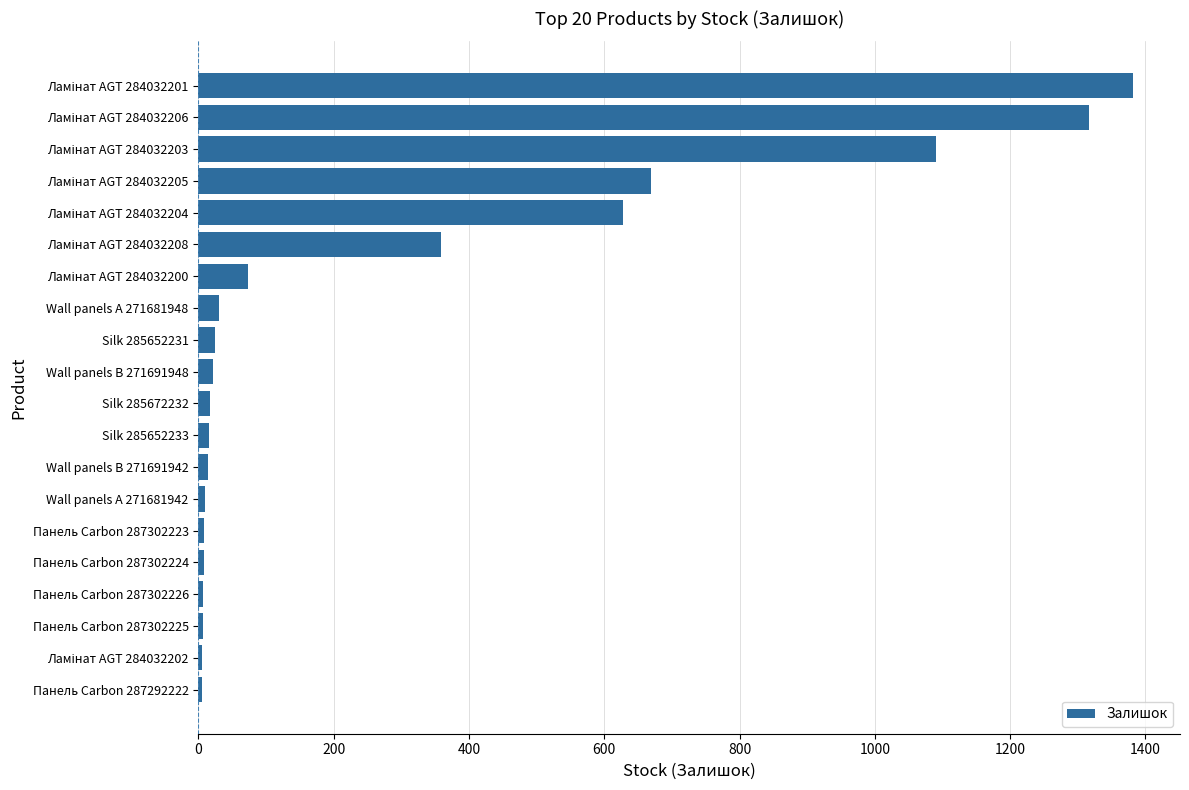

What is the label of the 8th bar from the bottom?

Wall panels B 271691942